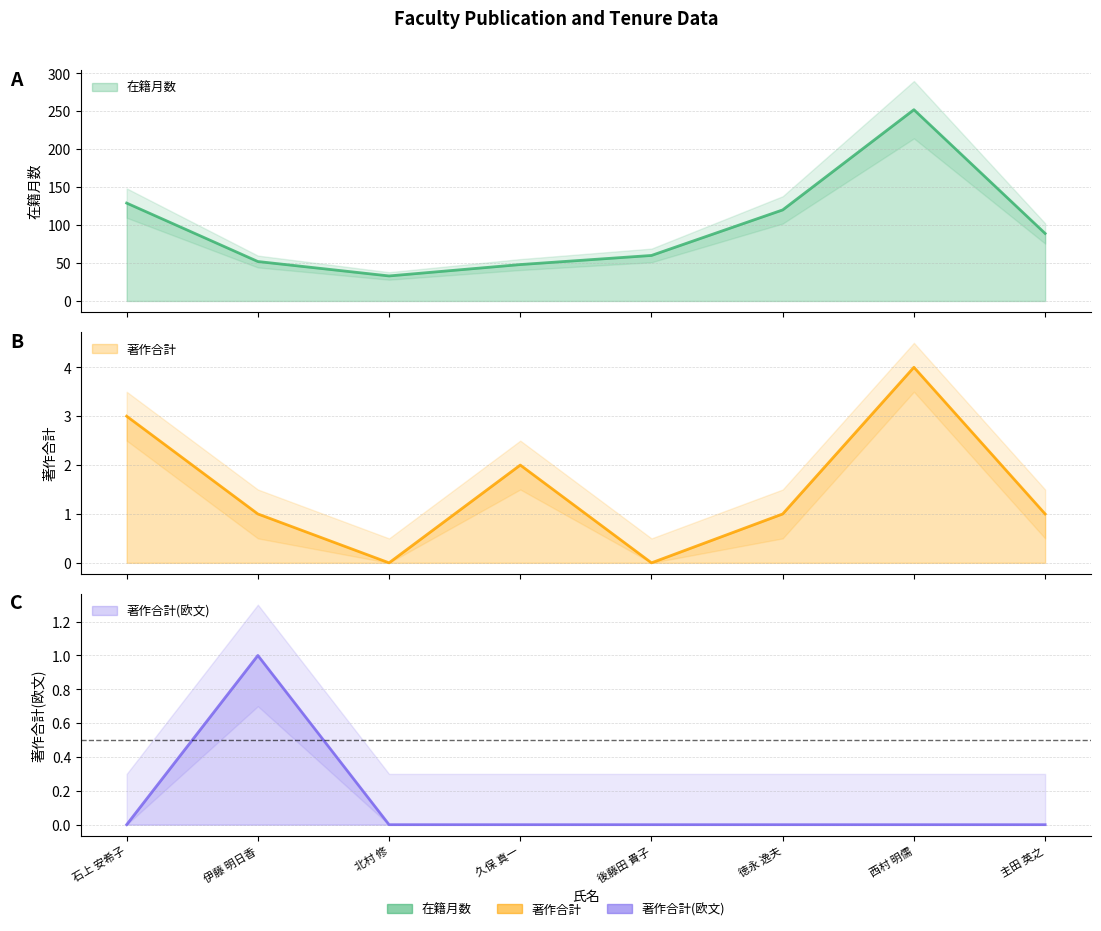

What is the difference between the 在籍月数 values at 久保 真一 and 主田 英之?

41